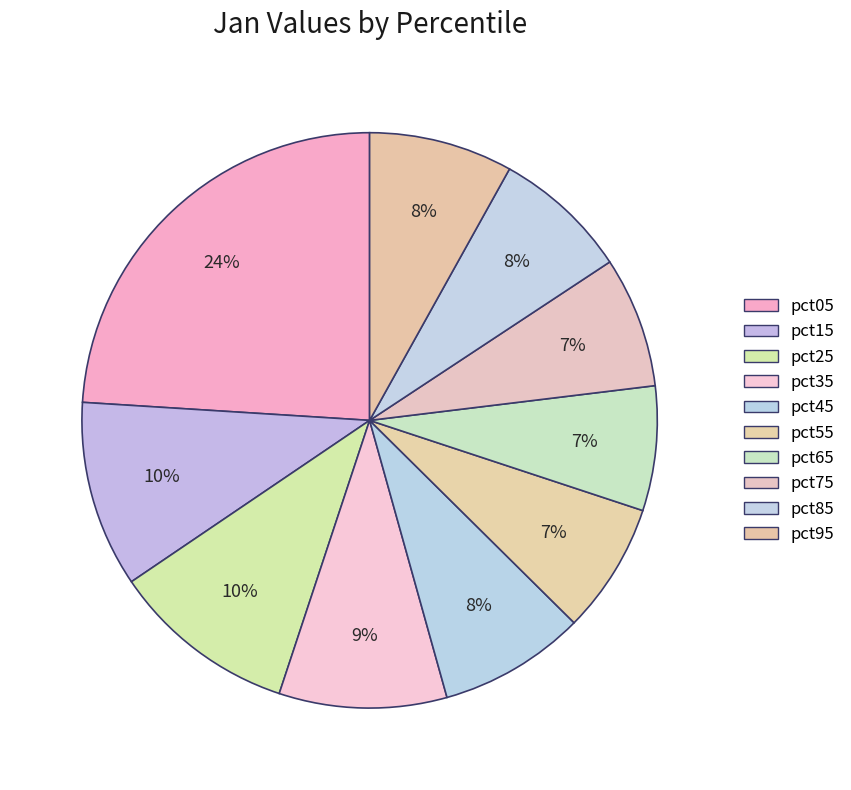

Rank the categories by value from lowest to highest.

pct65, pct55, pct75, pct85, pct95, pct45, pct35, pct25, pct15, pct05